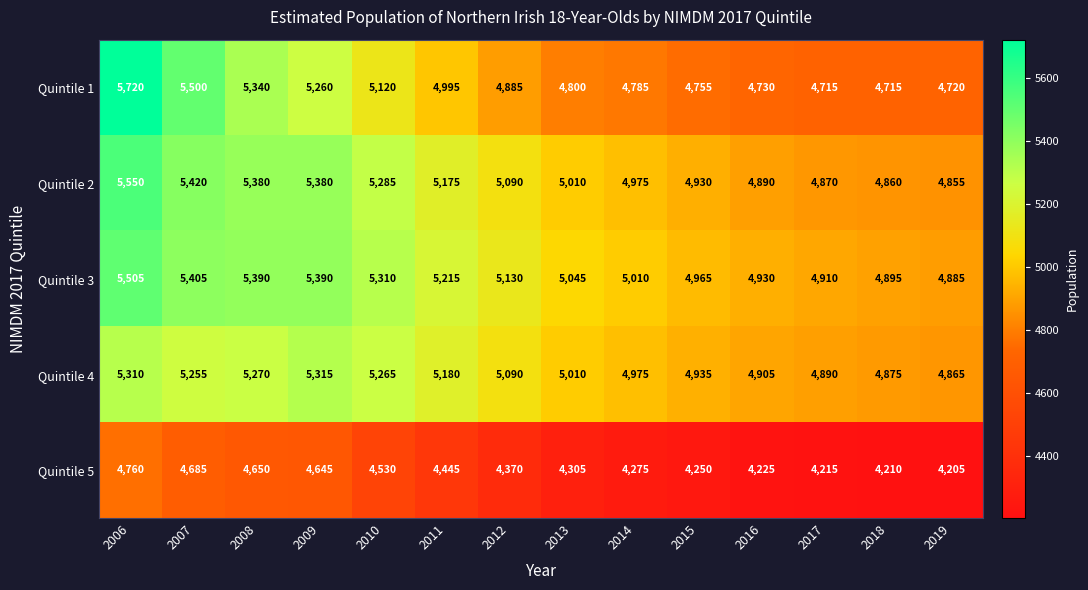

What is the difference between the second highest and minimum values in the Quintile 3 series?

520